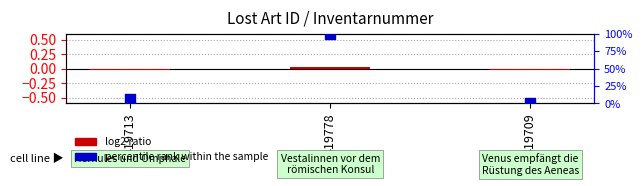

Which series has the widest spread of Y values?

percentile rank within the sample